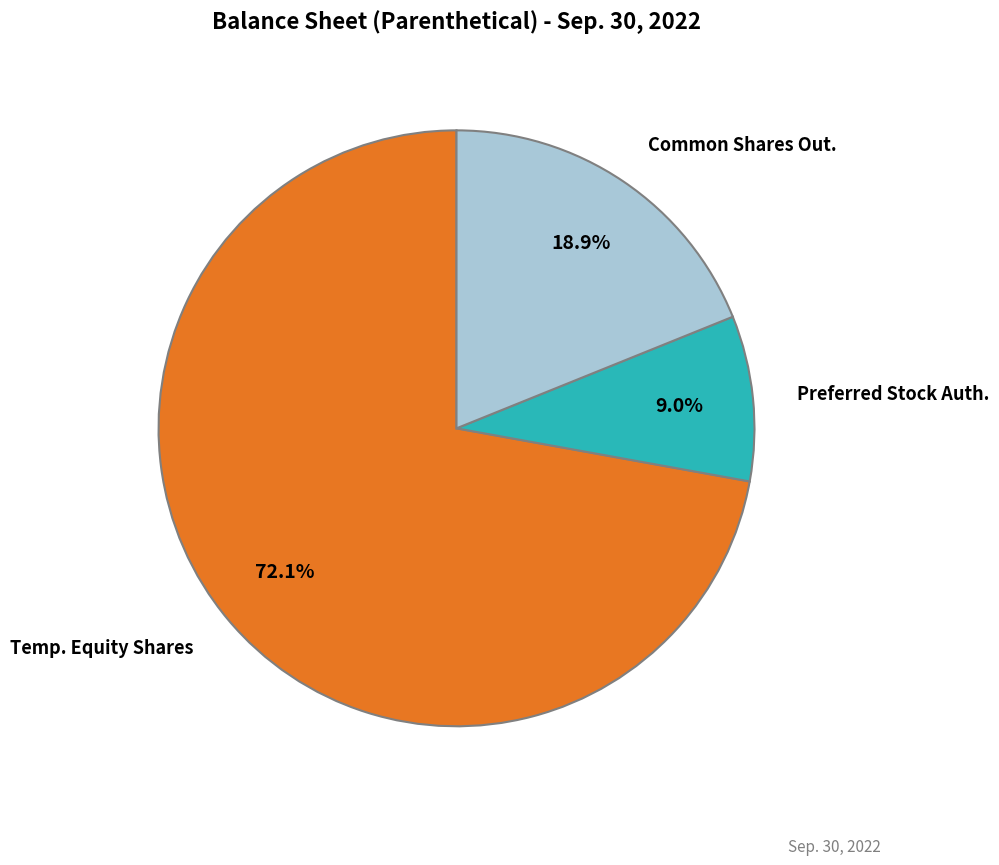

Is there a majority slice in this chart?

Yes